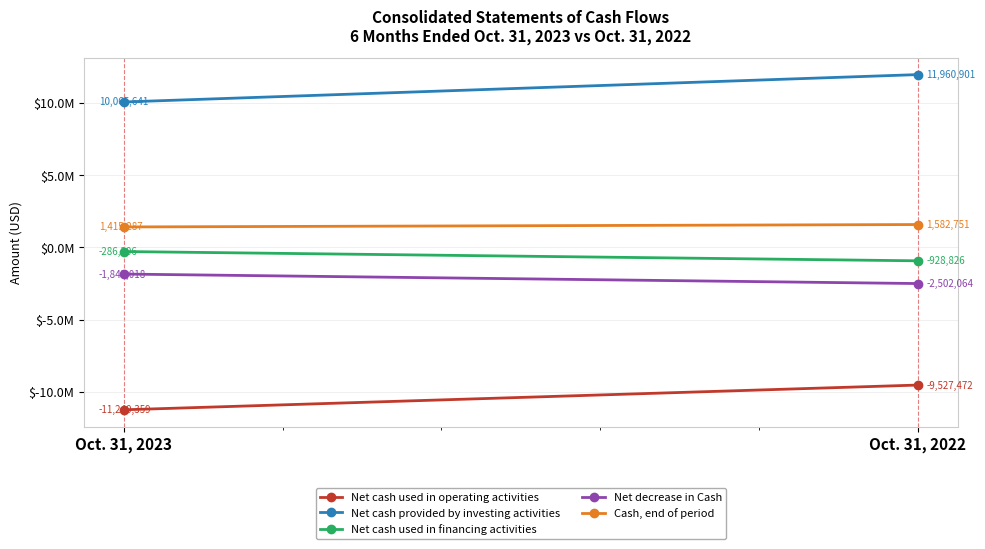

At which category is the sum across all series the highest?

Oct. 31, 2022